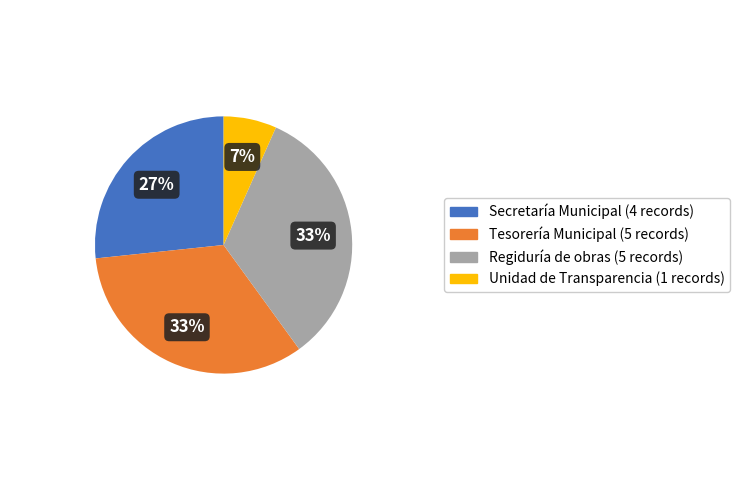

Do Secretaría Municipal and Tesorería Municipal together represent more than half of the pie?

Yes